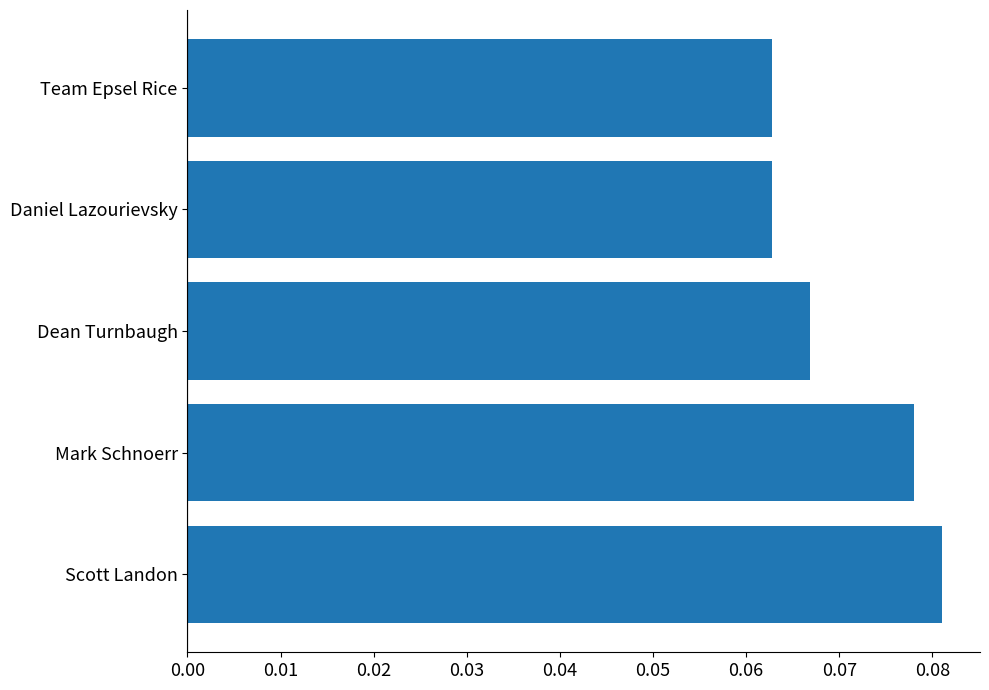

True or false: the data shows 0.0 at Daniel Lazourievsky.

False